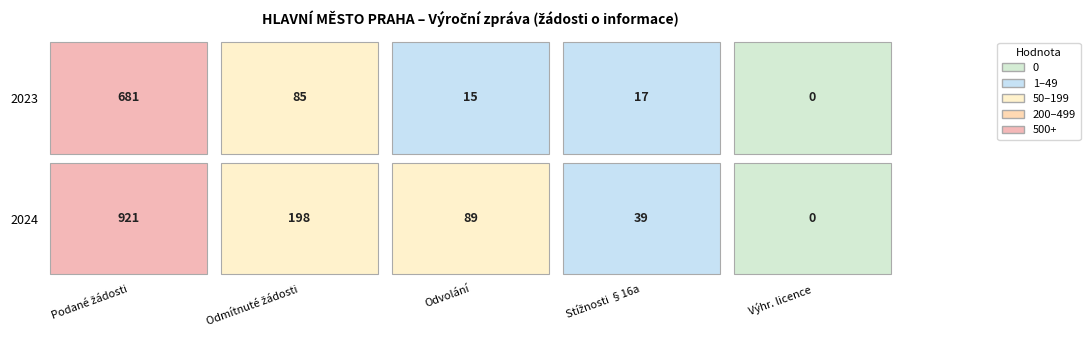

Which has a higher value, 2023 or 2024?

2024